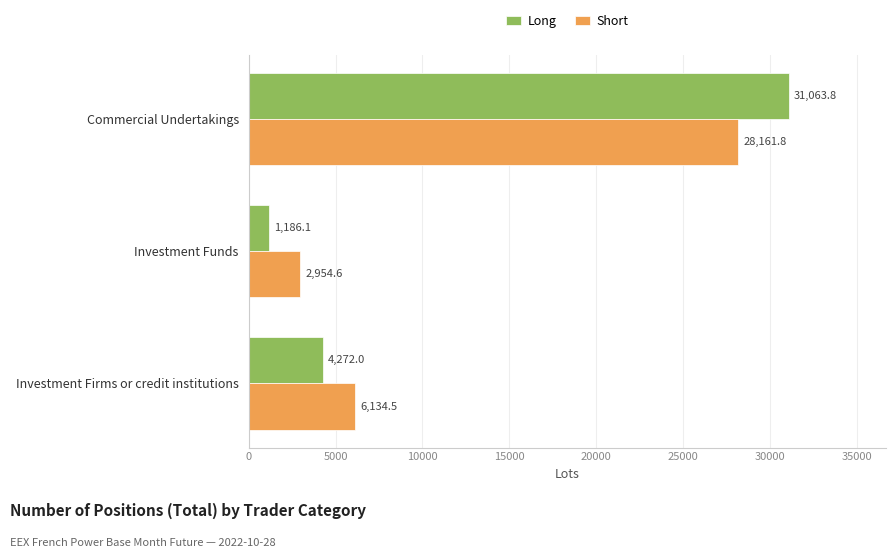

What is the smallest value displayed?

1186.1